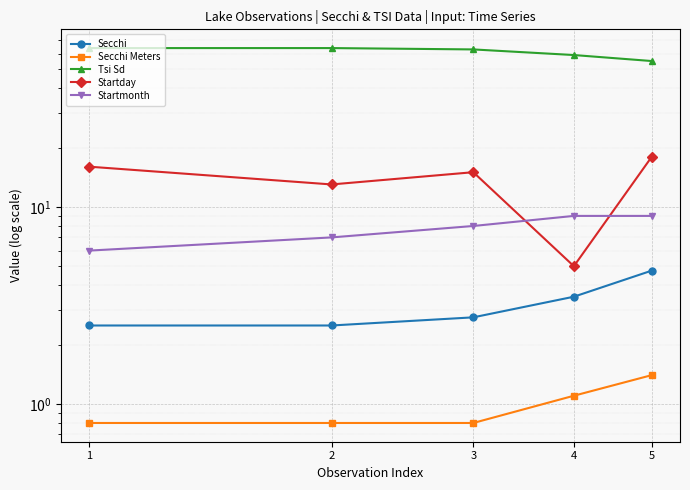

Which series changed the most between 1 and 4?

Startday